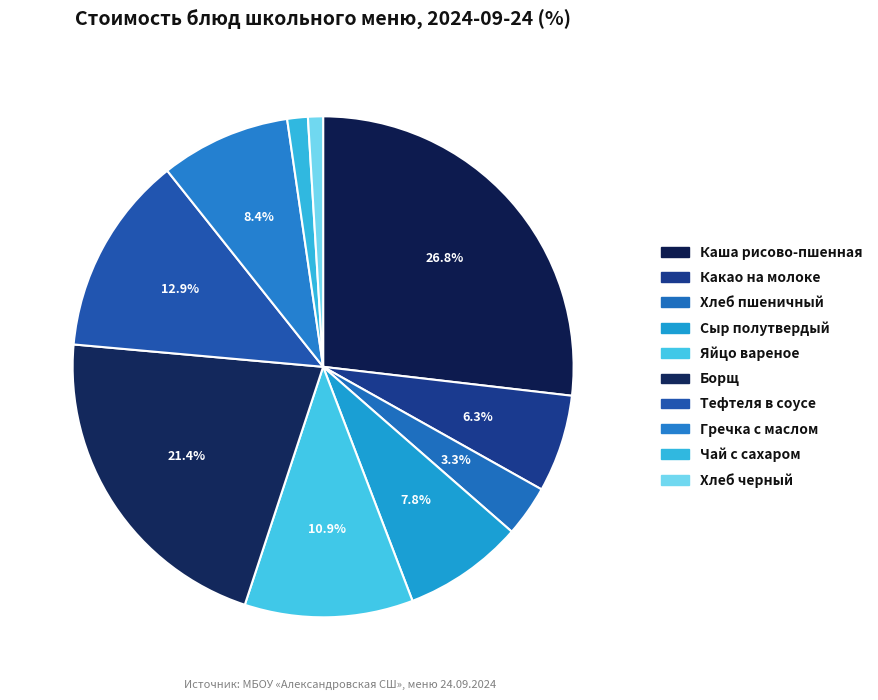

To the nearest percent, what is the difference between the largest and smallest slice percentages?

26%